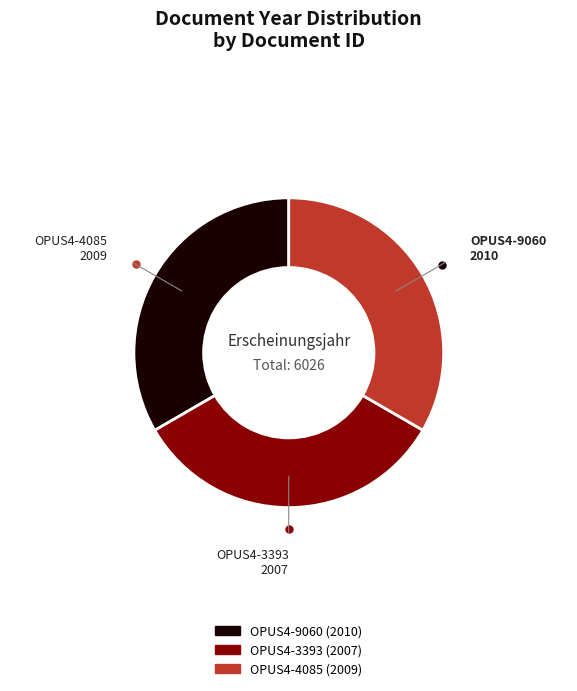

What is the smallest slice in the pie chart?

OPUS4-3393